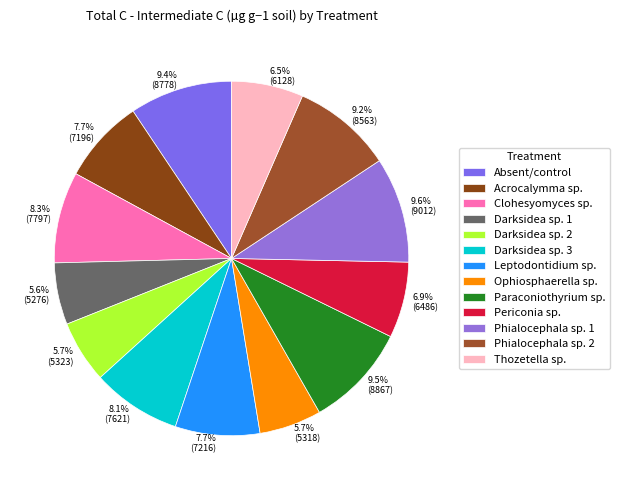

How many slices are in this pie chart?

13